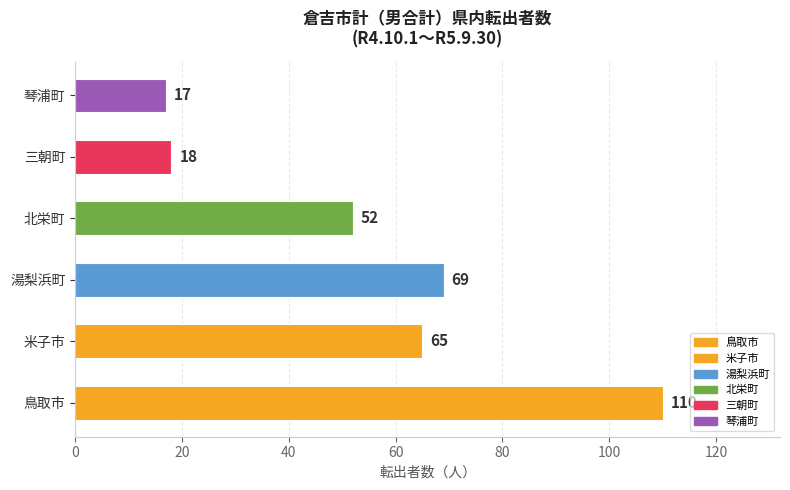

Rank the categories by value from lowest to highest.

琴浦町, 三朝町, 北栄町, 米子市, 湯梨浜町, 鳥取市